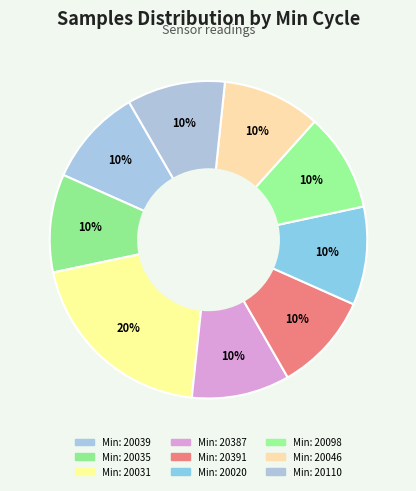

Count the number of slices in the pie.

9